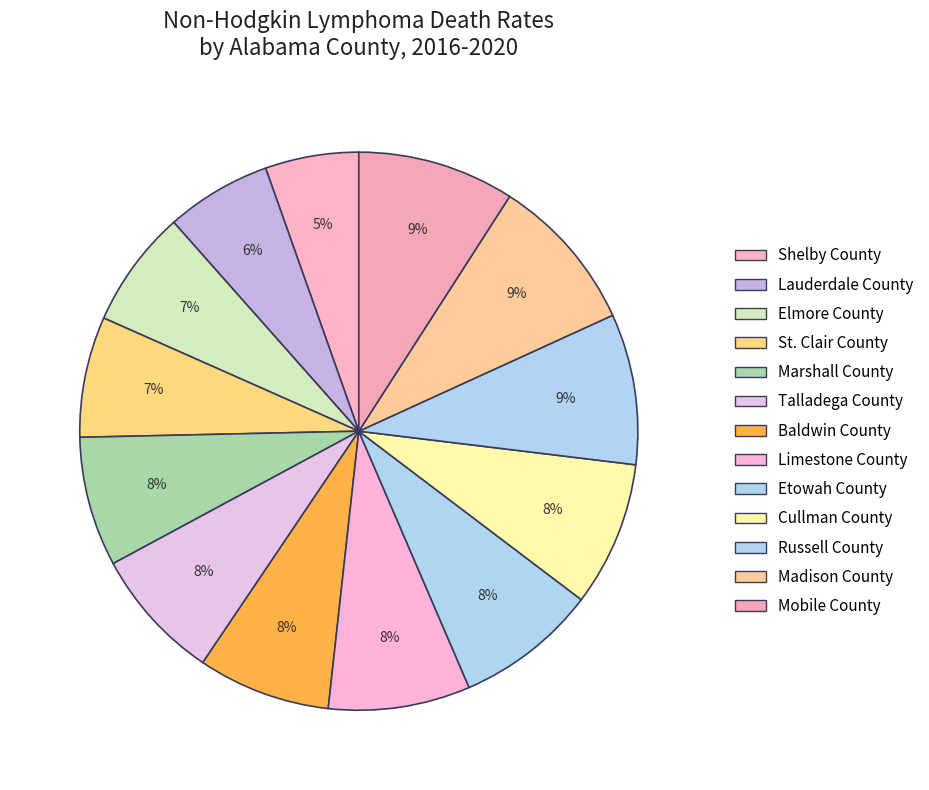

What percentage is the Cullman County slice, to the nearest percent?

8%